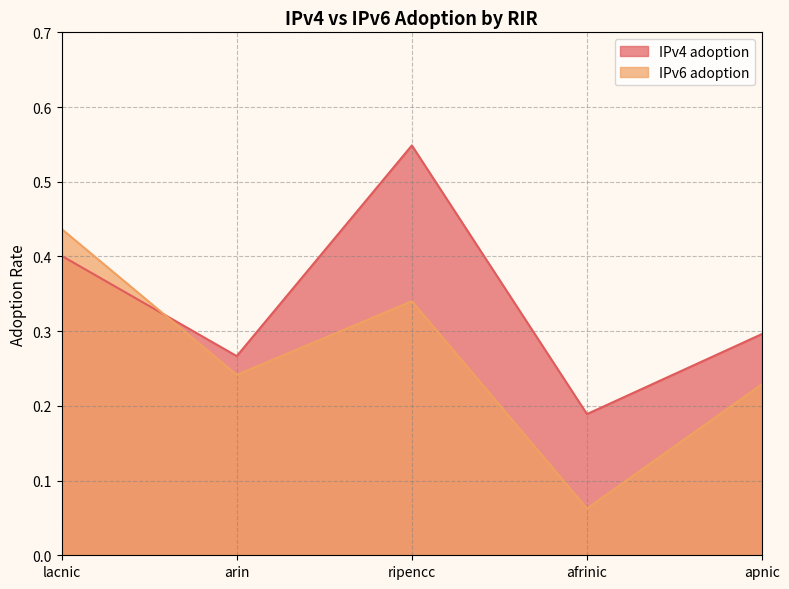

At which category is the sum across all series the highest?

ripencc